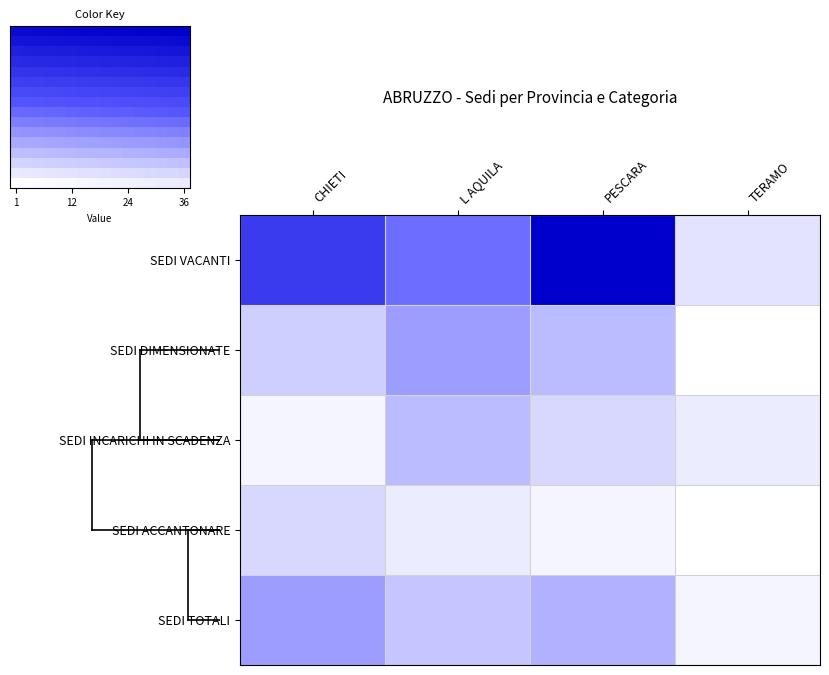

Is the value of PESCARA at 0 greater than the value of CHIETI at 1?

Yes